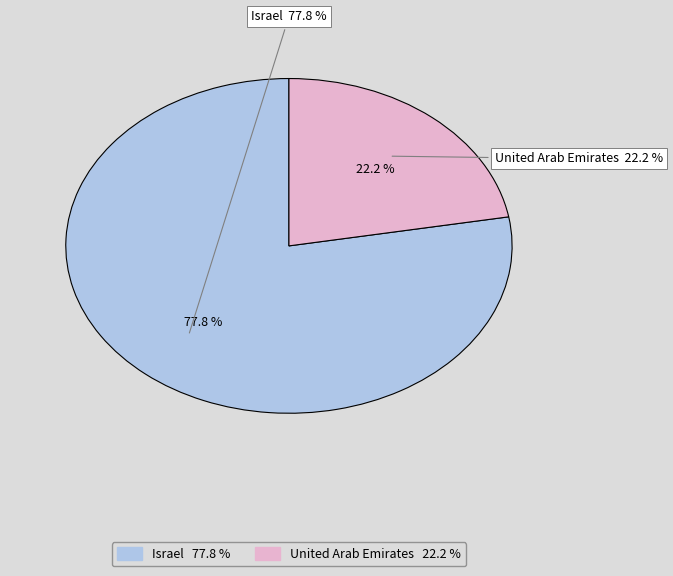

How many segments does this pie chart have?

2